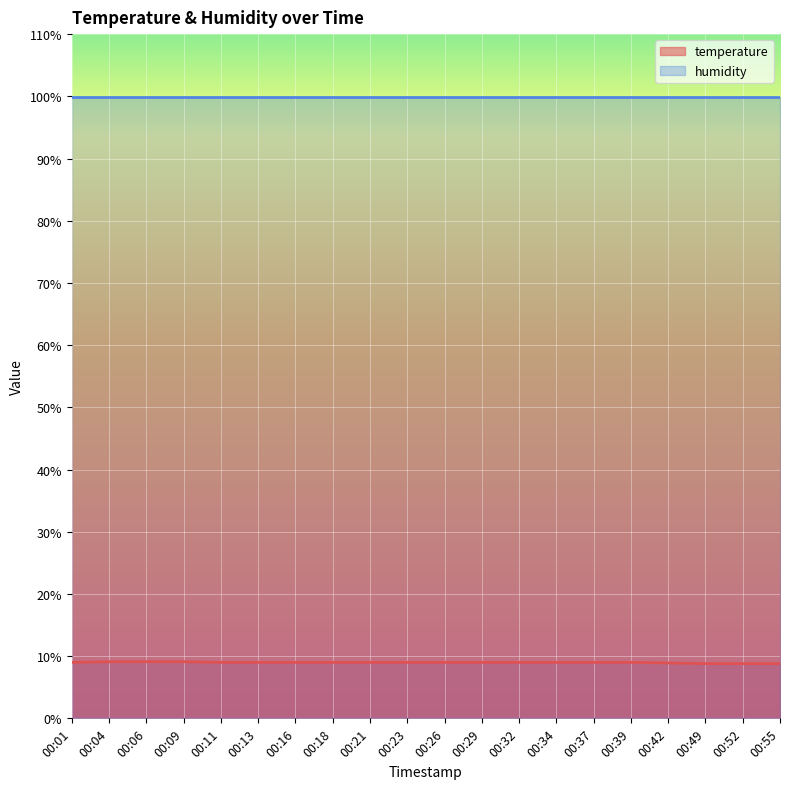

True or false: the data shows 8.8 at 00:49.

True